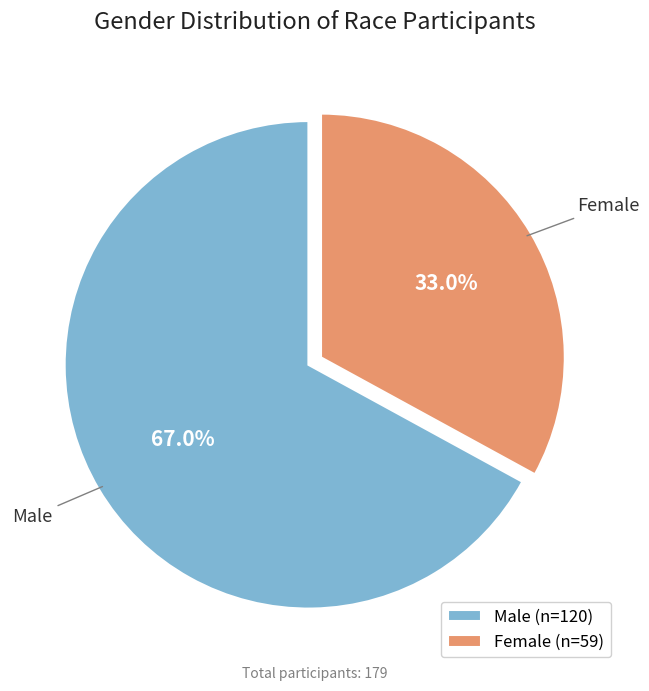

Do Male and Female together represent more than half of the pie?

Yes